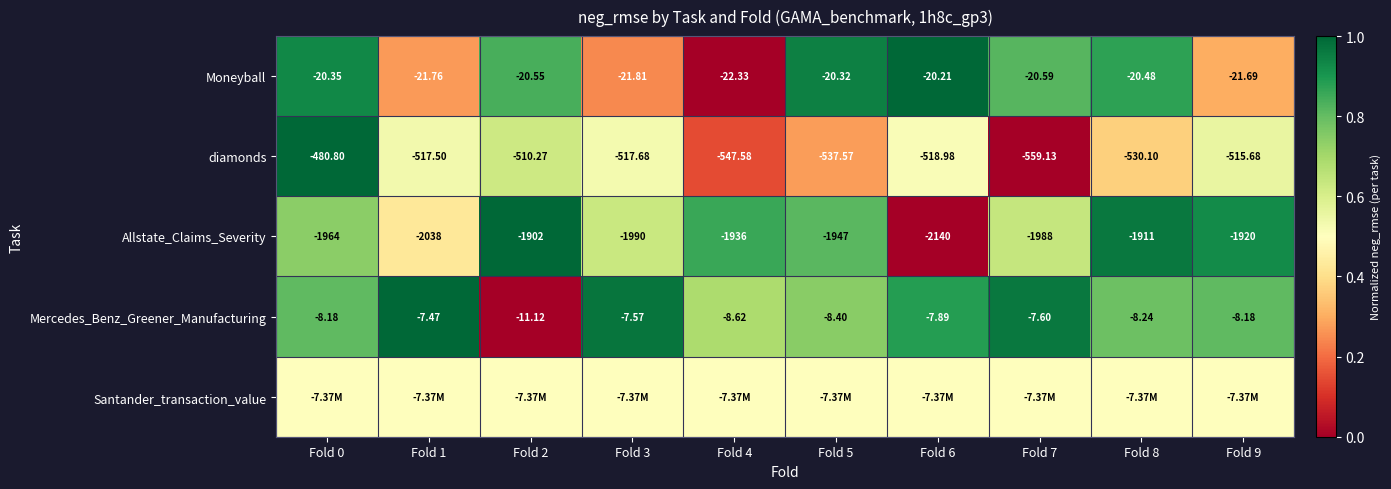

Is the value of Moneyball at Fold 5 greater than the value of Mercedes_Benz_Greener_Manufacturing at Fold 2?

No